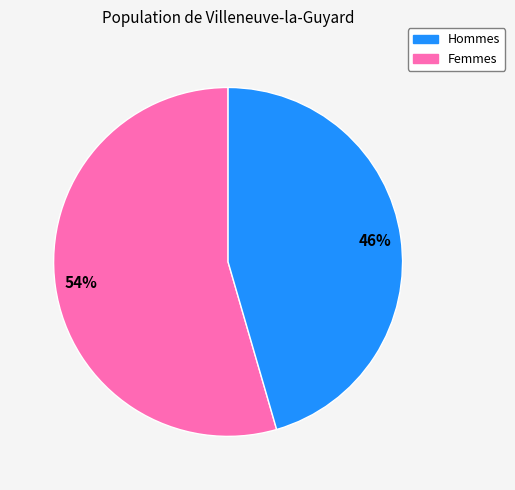

To the nearest percent, what is the average slice percentage?

50%